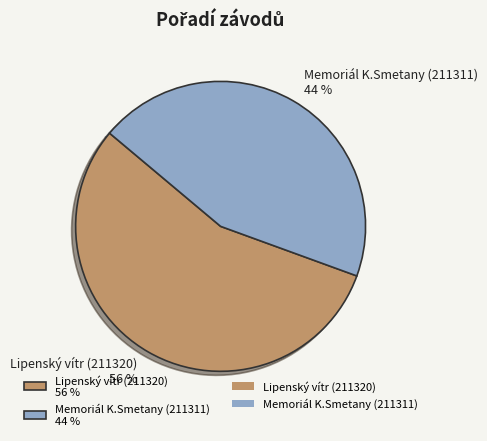

The Lipenský vítr (211320) slice represents 56% of the pie. True or false?

True